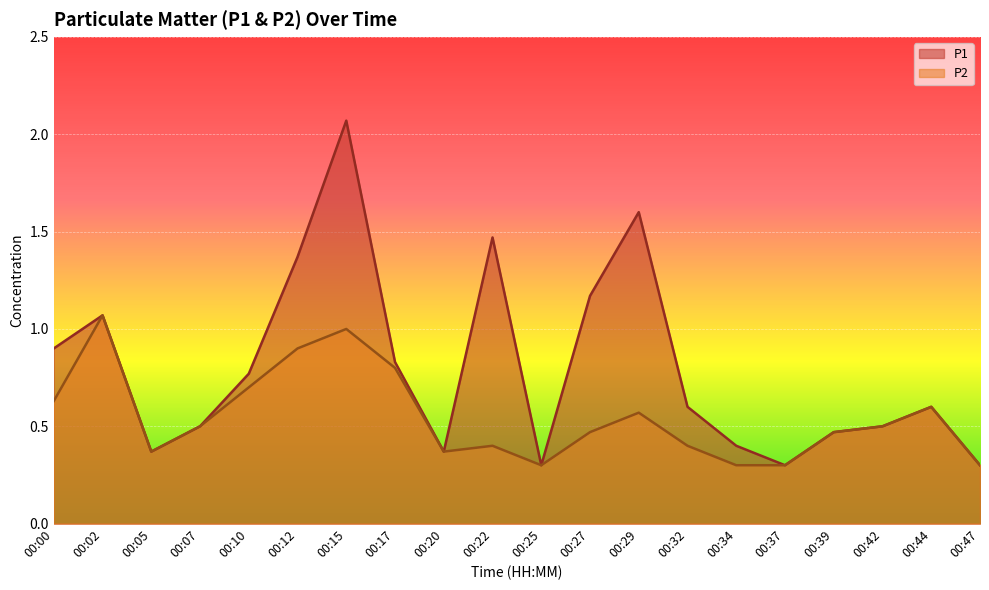

What is the smallest value displayed?

0.3